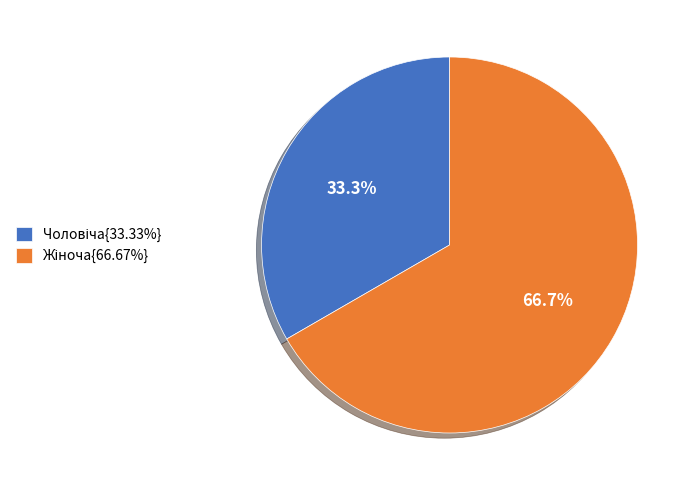

To the nearest percent, what is the average slice percentage?

50%